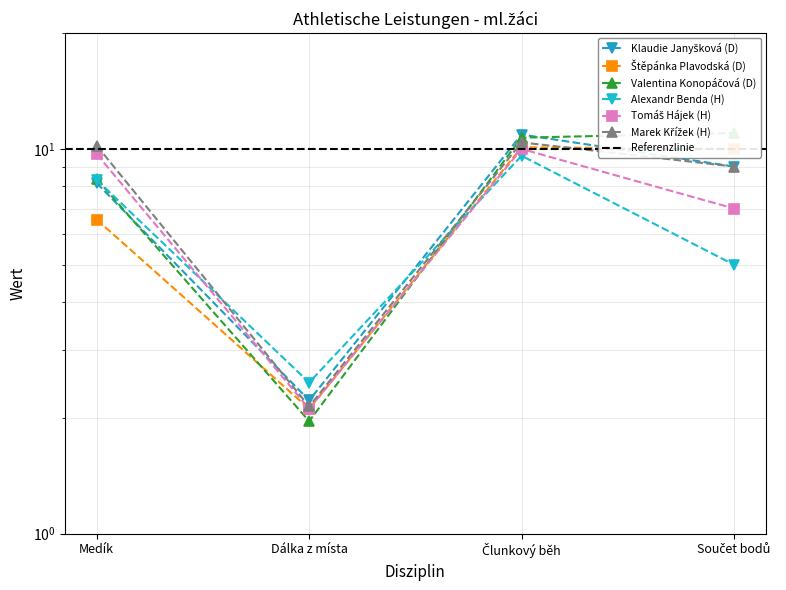

Between which two adjacent categories do Valentina Konopáčová (D) and Štěpánka Plavodská (D) first intersect?

Medík and Dálka z místa